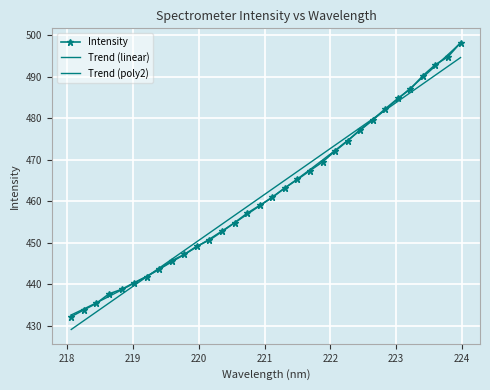

How many data points in Trend (linear) are above 462?

16